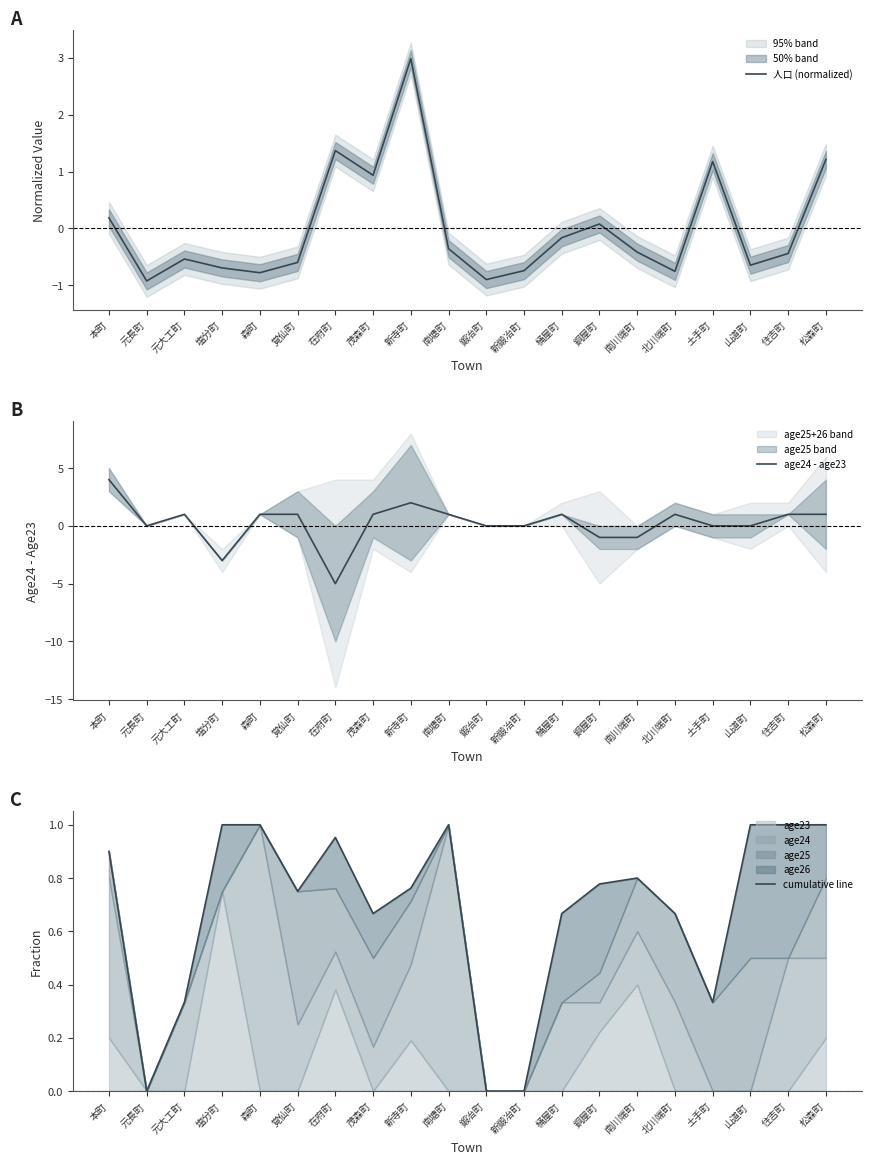

Count the number of categories in the chart.

20